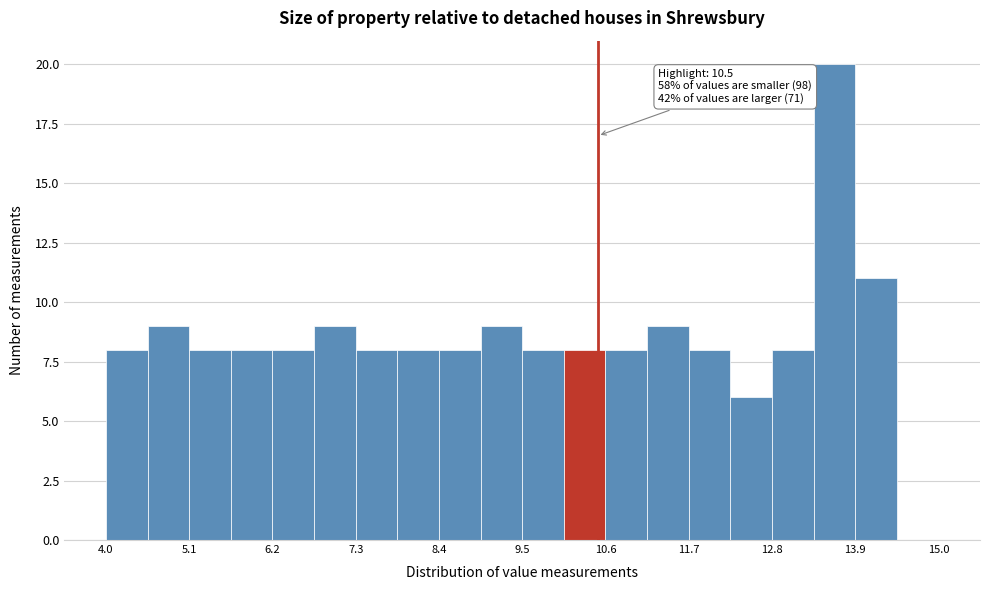

Around what value on the x-axis is the tallest bar? Give the approximate position of its centre, as read against the axis.

13.6